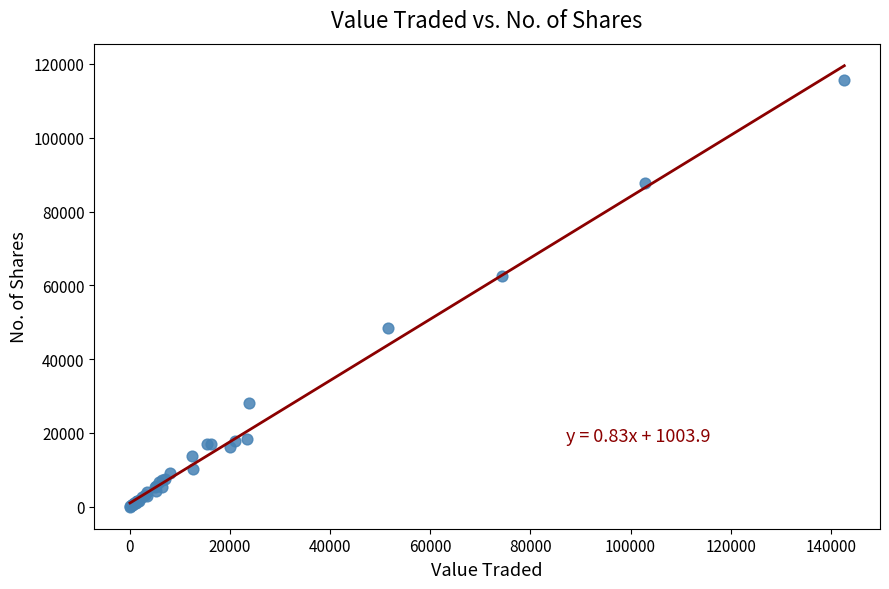

What Y value in the scatter plot is closest to 57829?

62591